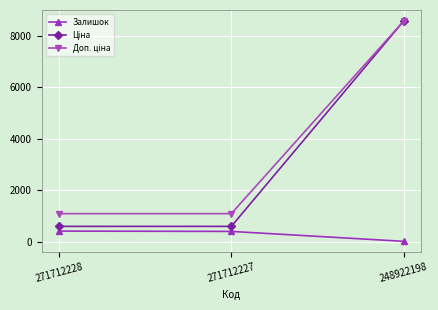

At which label is Залишок closest to 211?

271712227